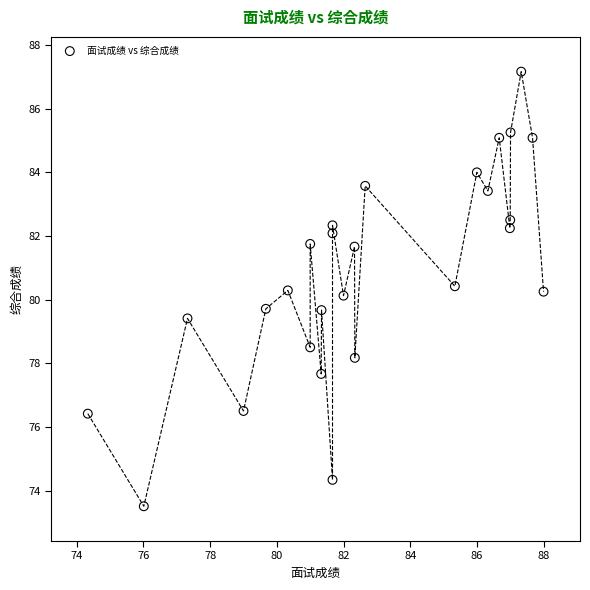

What is the range of X values (max minus min)?

13.7